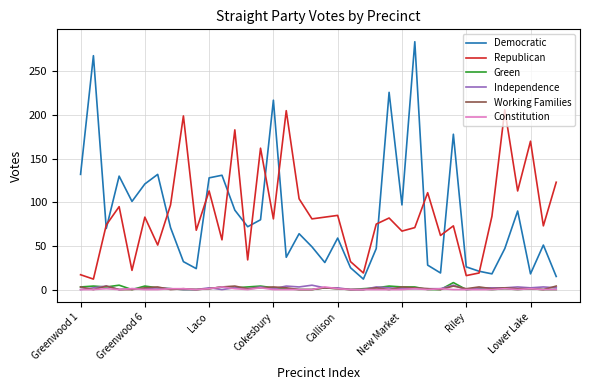

True or false: Republican and Green cross at least once.

False